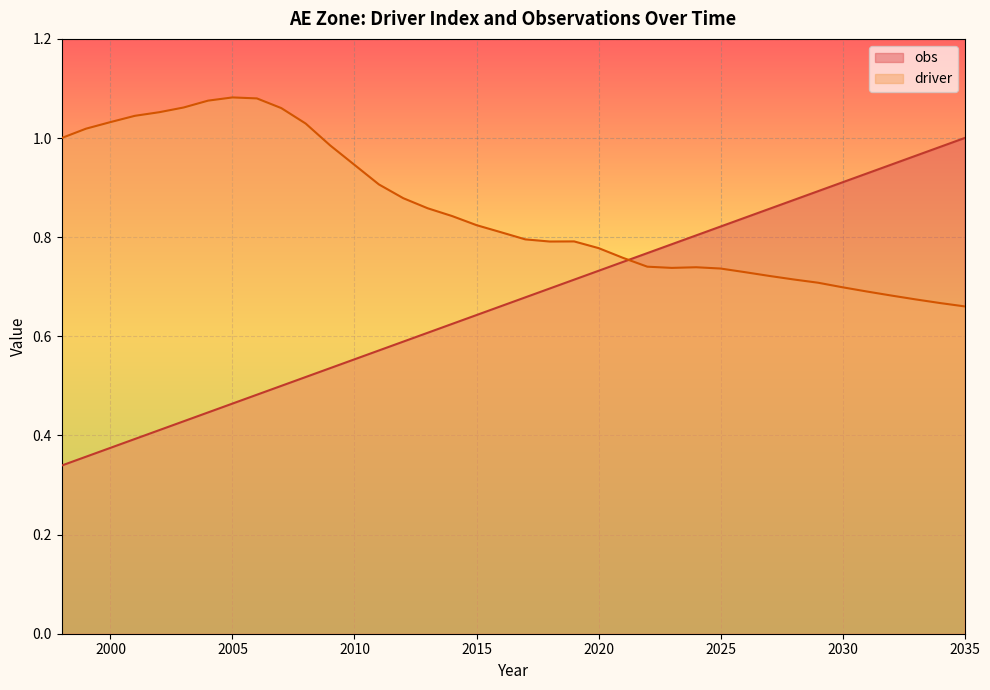

True or false: obs and driver cross at least once.

True